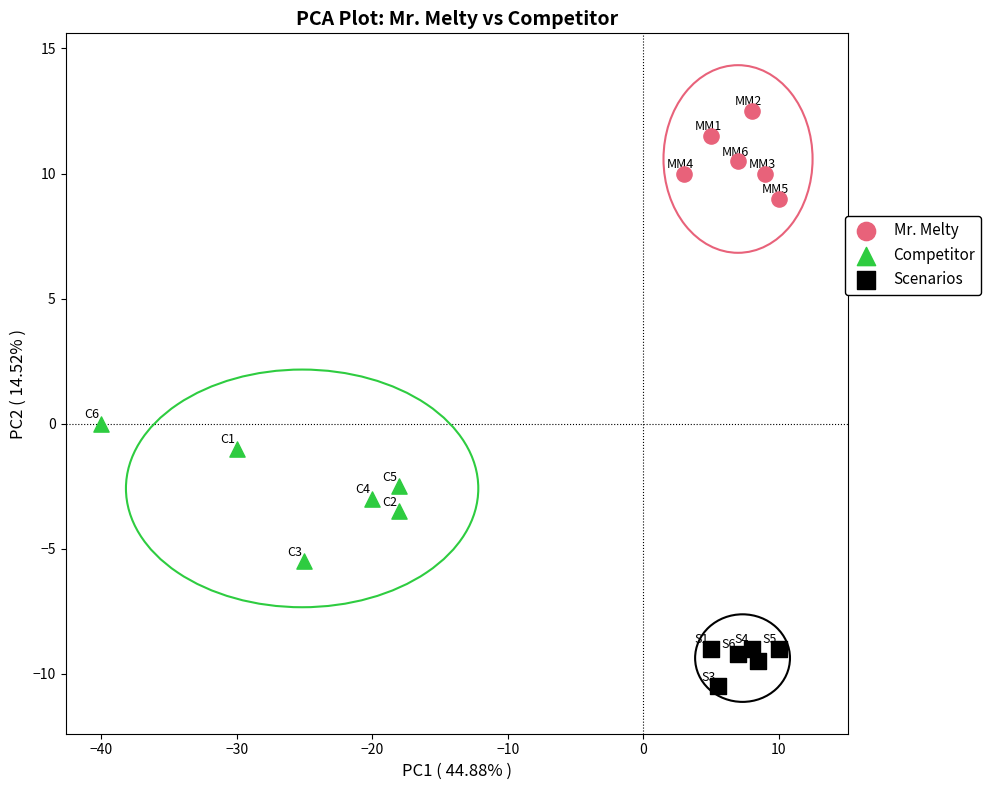

Which series contains the highest Y value?

Mr. Melty